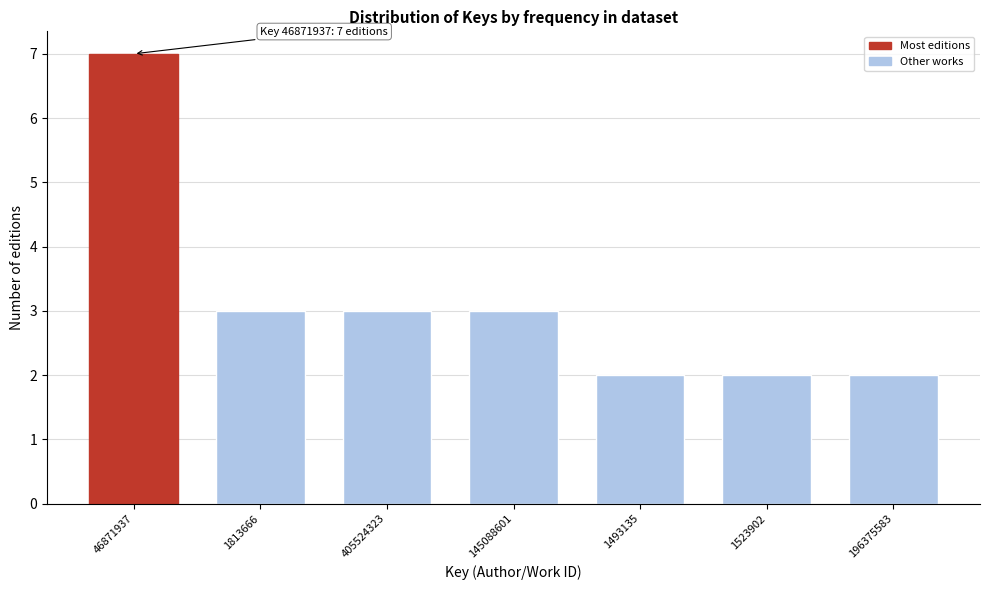

Reading left to right, list all the values displayed in this chart.

7	3	3	3	2	2	2